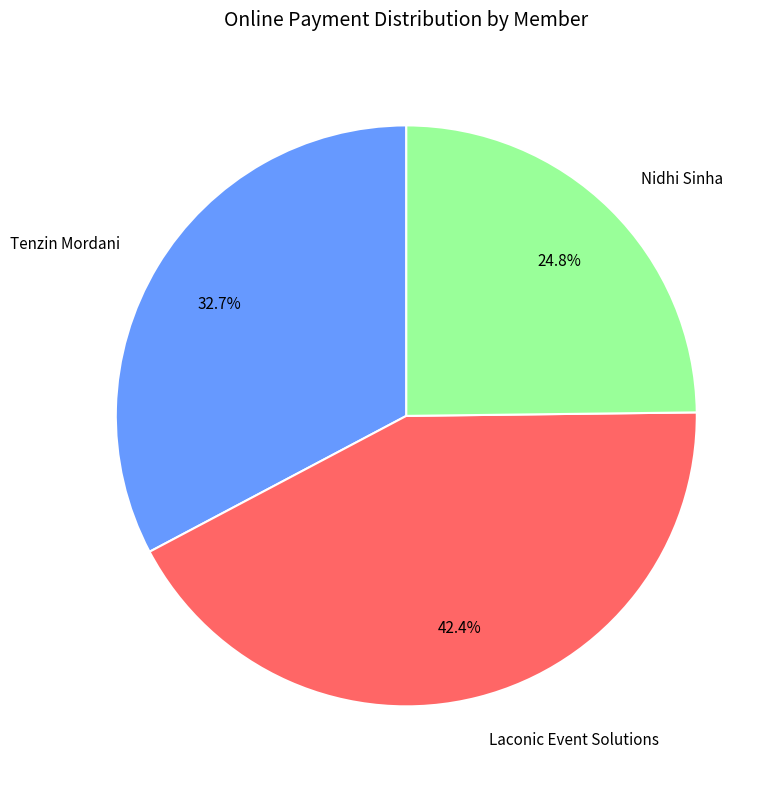

Do Laconic Event Solutions and Tenzin Mordani together represent more than half of the pie?

Yes